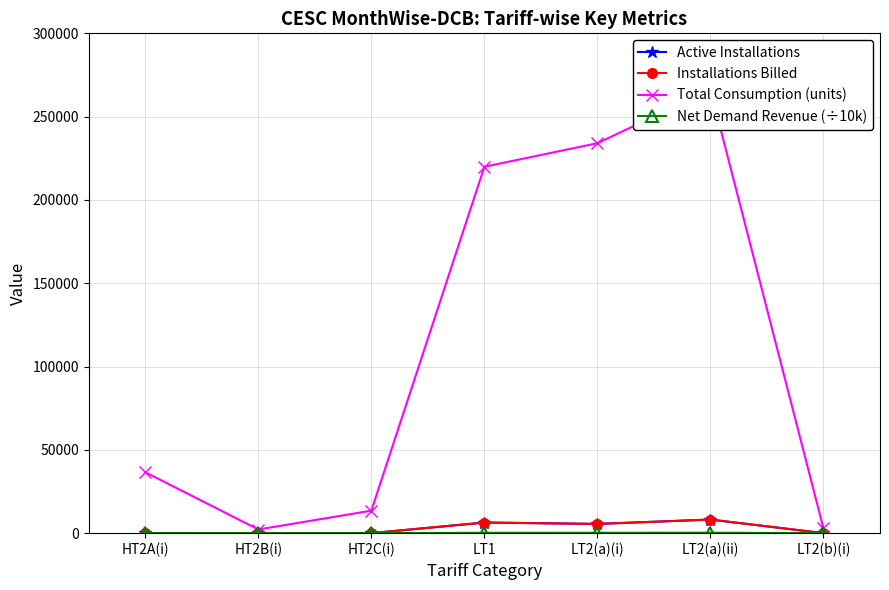

True or false: Net Demand Revenue (÷10k) has more than 0 interior local peaks.

True